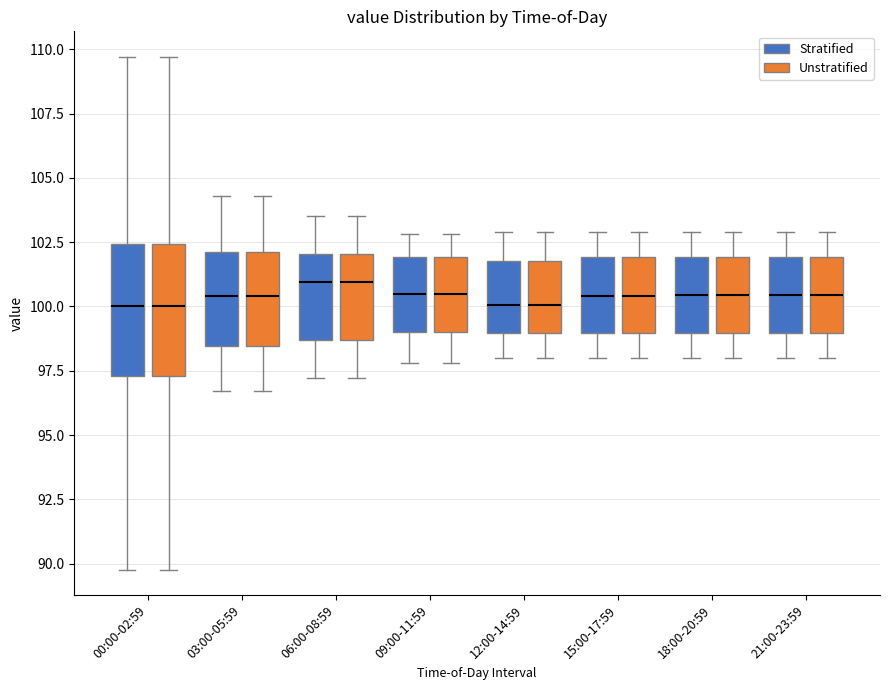

Reading left to right, transcribe this box plot: for each box, give where its median line is, the range the box spans, and where its two whiskers end, as read against the y-axis. The values are not printed on the chart, so give them approximately, as read against the axis.

00:00-02:59 (Stratified): median 100.0, box 97.5 to 102.5, whiskers 90.0 to 109.5
00:00-02:59 (Unstratified): median 100.0, box 97.5 to 102.5, whiskers 90.0 to 109.5
03:00-05:59 (Stratified): median 100.5, box 98.5 to 102.0, whiskers 96.5 to 104.5
03:00-05:59 (Unstratified): median 100.5, box 98.5 to 102.0, whiskers 96.5 to 104.5
06:00-08:59 (Stratified): median 101.0, box 98.5 to 102.0, whiskers 97.0 to 103.5
06:00-08:59 (Unstratified): median 101.0, box 98.5 to 102.0, whiskers 97.0 to 103.5
09:00-11:59 (Stratified): median 100.5, box 99.0 to 102.0, whiskers 98.0 to 103.0
09:00-11:59 (Unstratified): median 100.5, box 99.0 to 102.0, whiskers 98.0 to 103.0
12:00-14:59 (Stratified): median 100.0, box 99.0 to 102.0, whiskers 98.0 to 103.0
12:00-14:59 (Unstratified): median 100.0, box 99.0 to 102.0, whiskers 98.0 to 103.0
15:00-17:59 (Stratified): median 100.5, box 99.0 to 102.0, whiskers 98.0 to 103.0
15:00-17:59 (Unstratified): median 100.5, box 99.0 to 102.0, whiskers 98.0 to 103.0
18:00-20:59 (Stratified): median 100.5, box 99.0 to 102.0, whiskers 98.0 to 103.0
18:00-20:59 (Unstratified): median 100.5, box 99.0 to 102.0, whiskers 98.0 to 103.0
21:00-23:59 (Stratified): median 100.5, box 99.0 to 102.0, whiskers 98.0 to 103.0
21:00-23:59 (Unstratified): median 100.5, box 99.0 to 102.0, whiskers 98.0 to 103.0